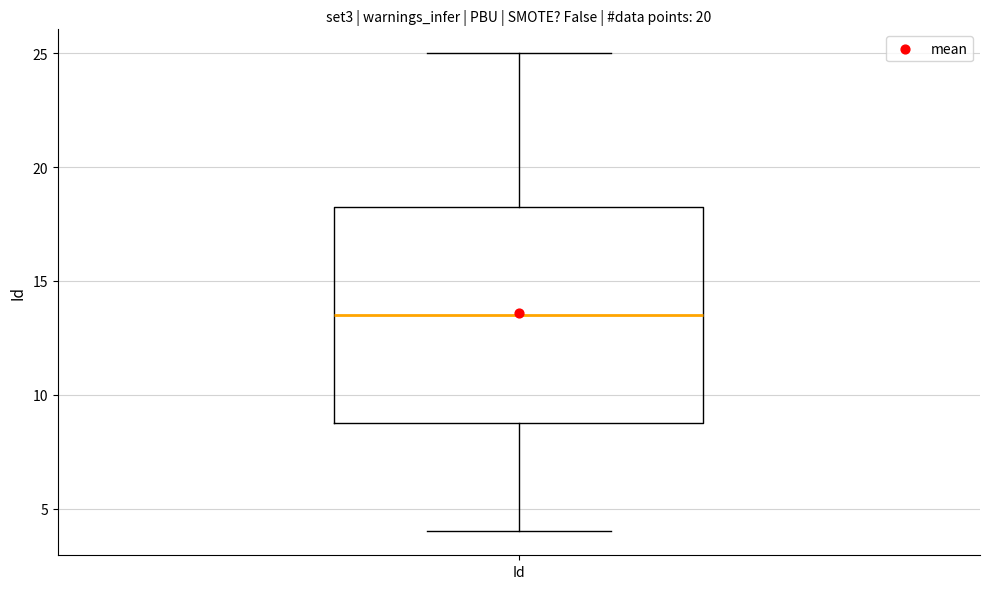

Transcribe this box plot: give where the median line is, the range the box spans, and where the two whiskers end, as read against the y-axis. The values are not printed on the chart, so give them approximately, as read against the axis.

median 13.5, box 9.0 to 18.5, whiskers 4.0 to 25.0